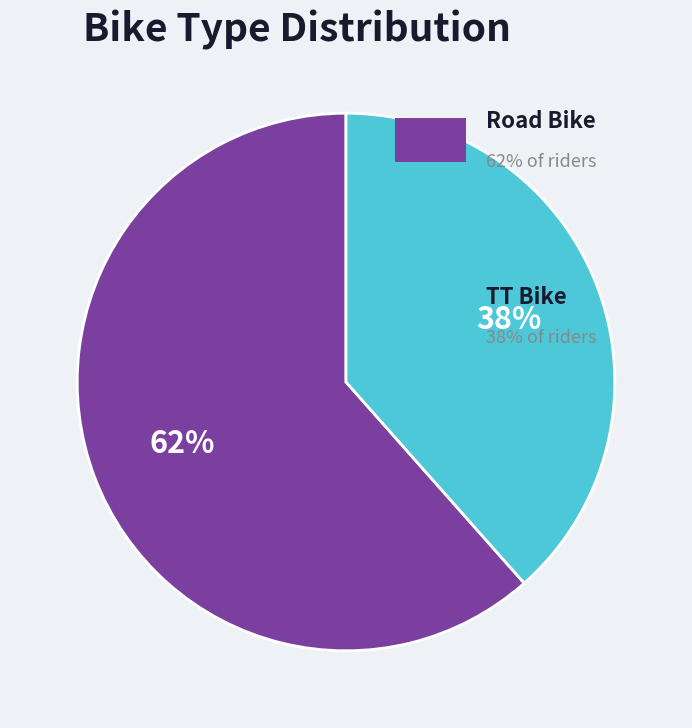

Does any single category account for the majority?

Yes